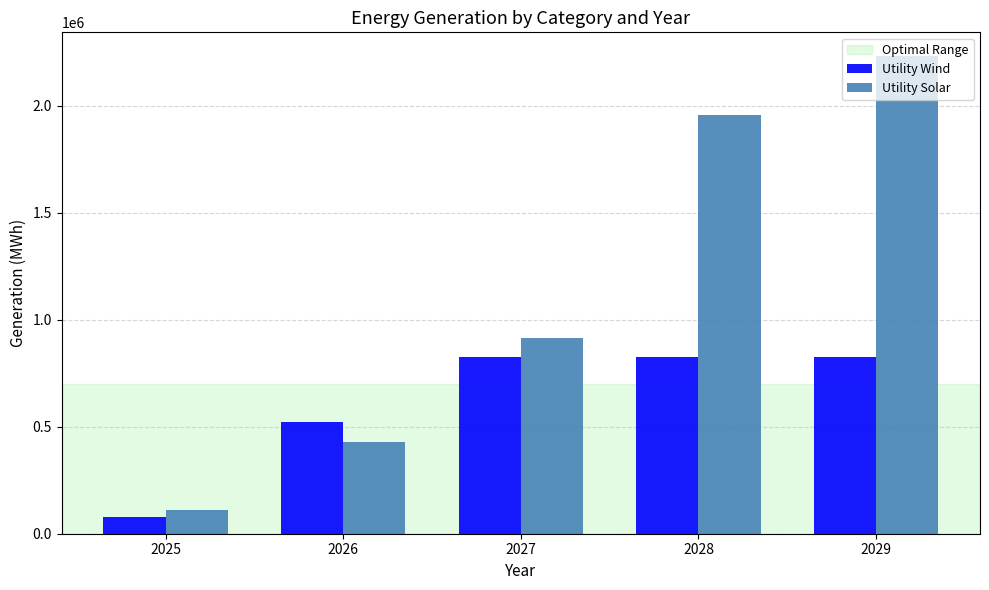

Is the value of Utility Wind at 2028 greater than the value of Utility Solar at 2026?

Yes